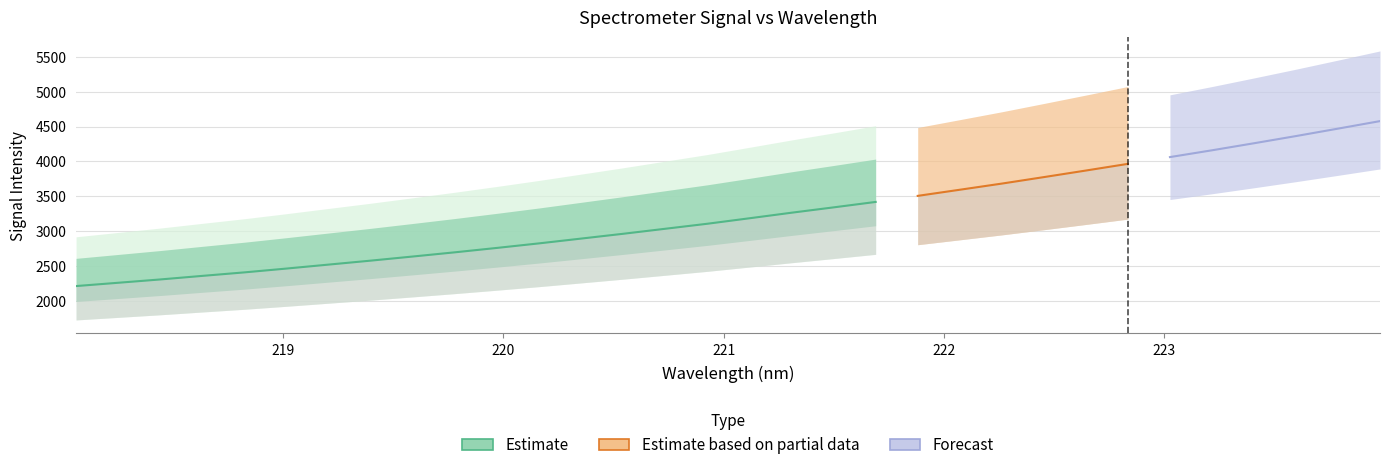

What is the difference between the values at 218.6332 and 223.7895?

2113.2